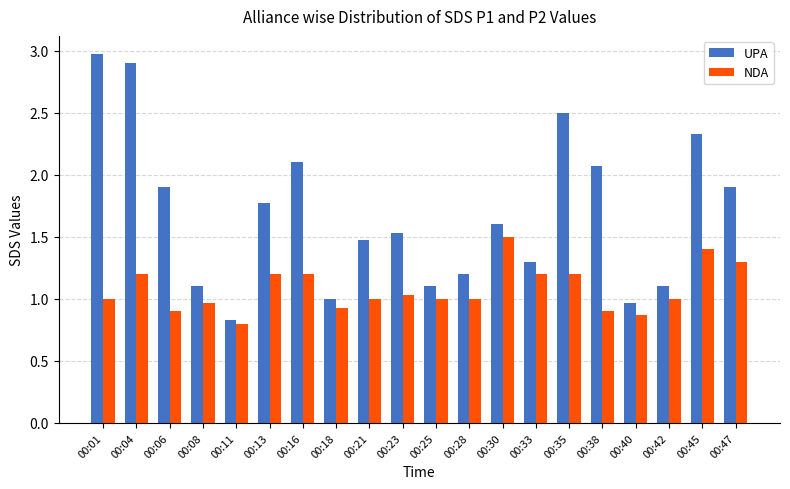

What is the greatest value displayed?

3.0